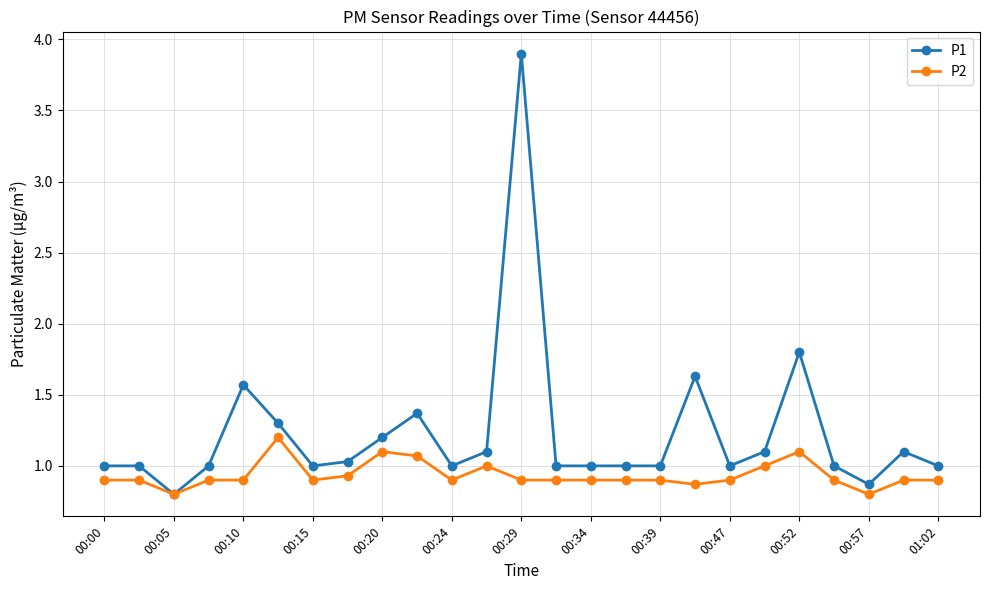

What is the value of the P1 point at the 22nd from the left?

1.0